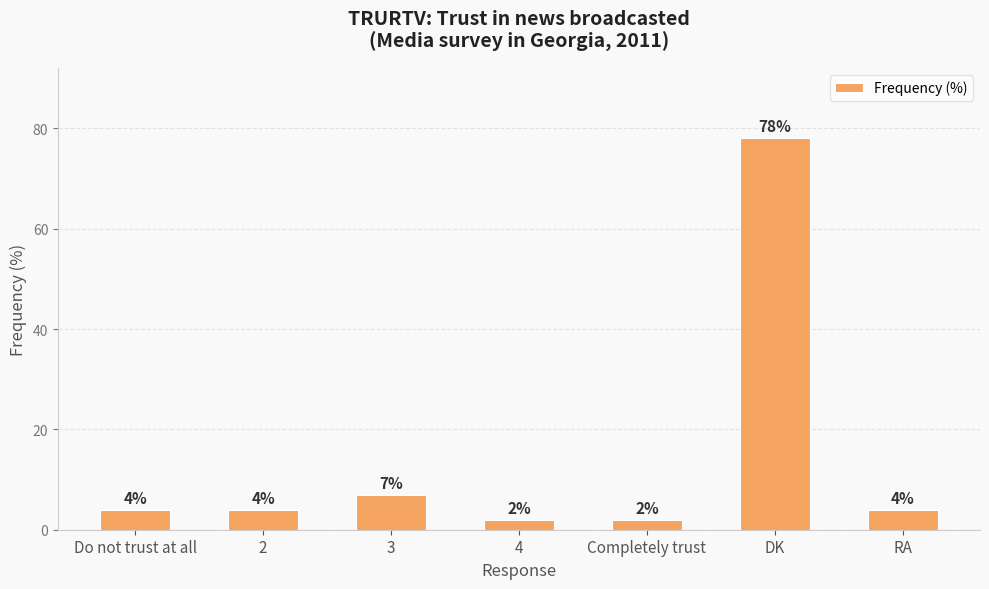

What is the label of the 6th bar from the left?

DK